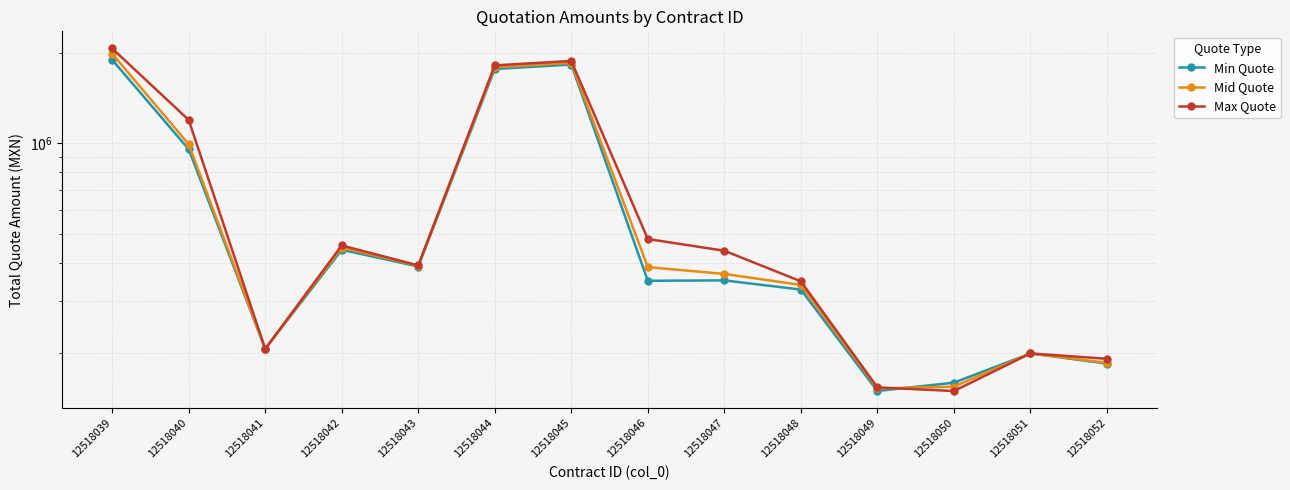

Is the value of Mid Quote at 12518046 greater than the value of Min Quote at 12518043?

No